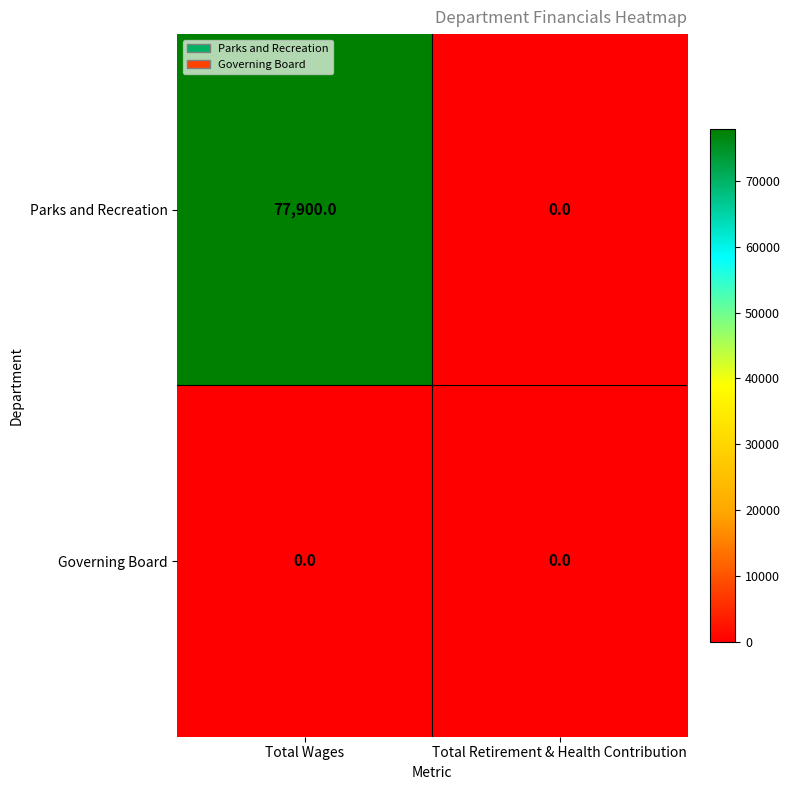

Rank the series at Total Wages from lowest to highest value.

Governing Board, Parks and Recreation